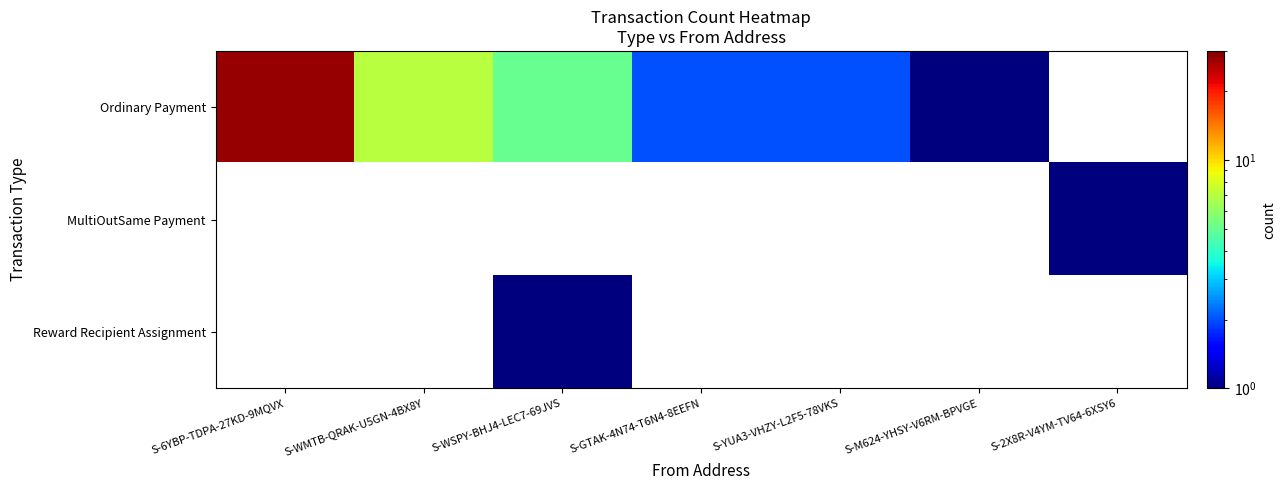

Between S-WSPY-BHJ4-LEC7-69JVS and S-M624-YHSY-V6RM-BPVGE, which series saw the biggest shift?

Ordinary Payment